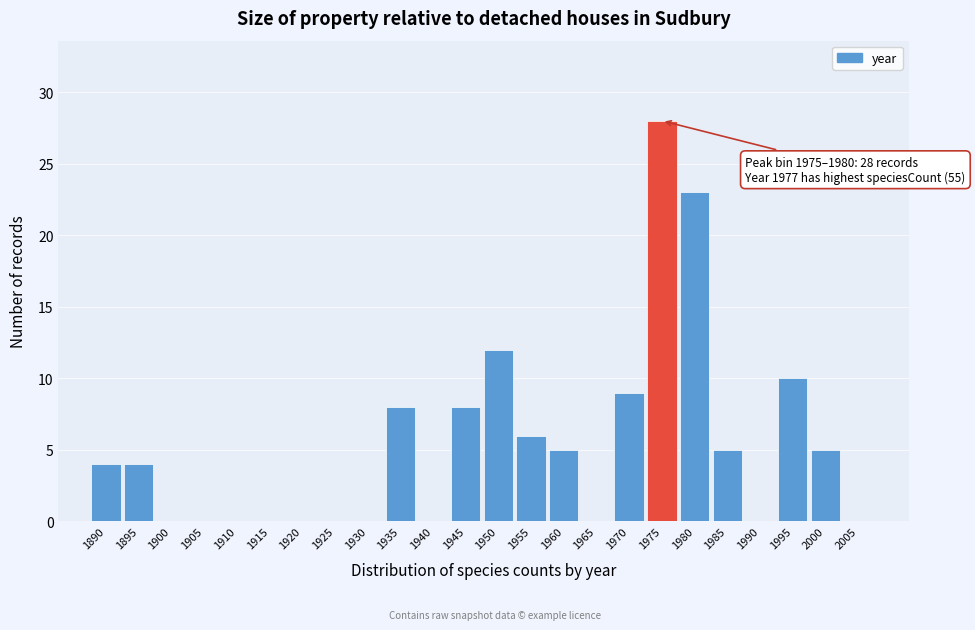

Reading left to right, extract all data points from this chart.

1890=4	1895=4	1900=0	1905=0	1910=0	1915=0	1920=0	1925=0	1930=0	1935=8	1940=0	1945=8	1950=12	1955=6	1960=5	1965=0	1970=9	1975=28	1980=23	1985=5	1990=0	1995=10	2000=5	2005=0